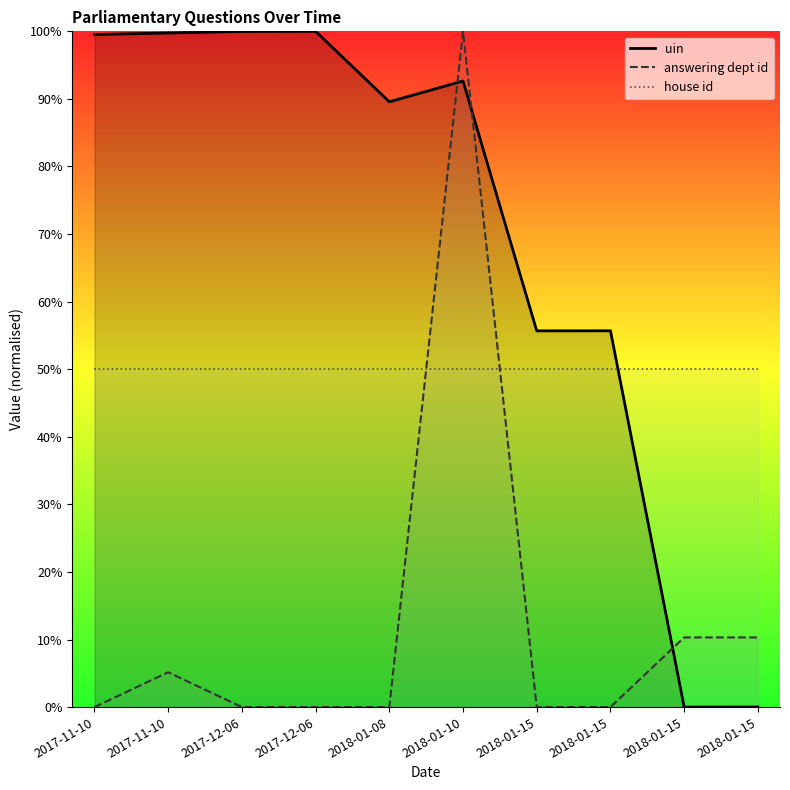

The value of house id at 2018-01-10 is 26.4. True or false?

False